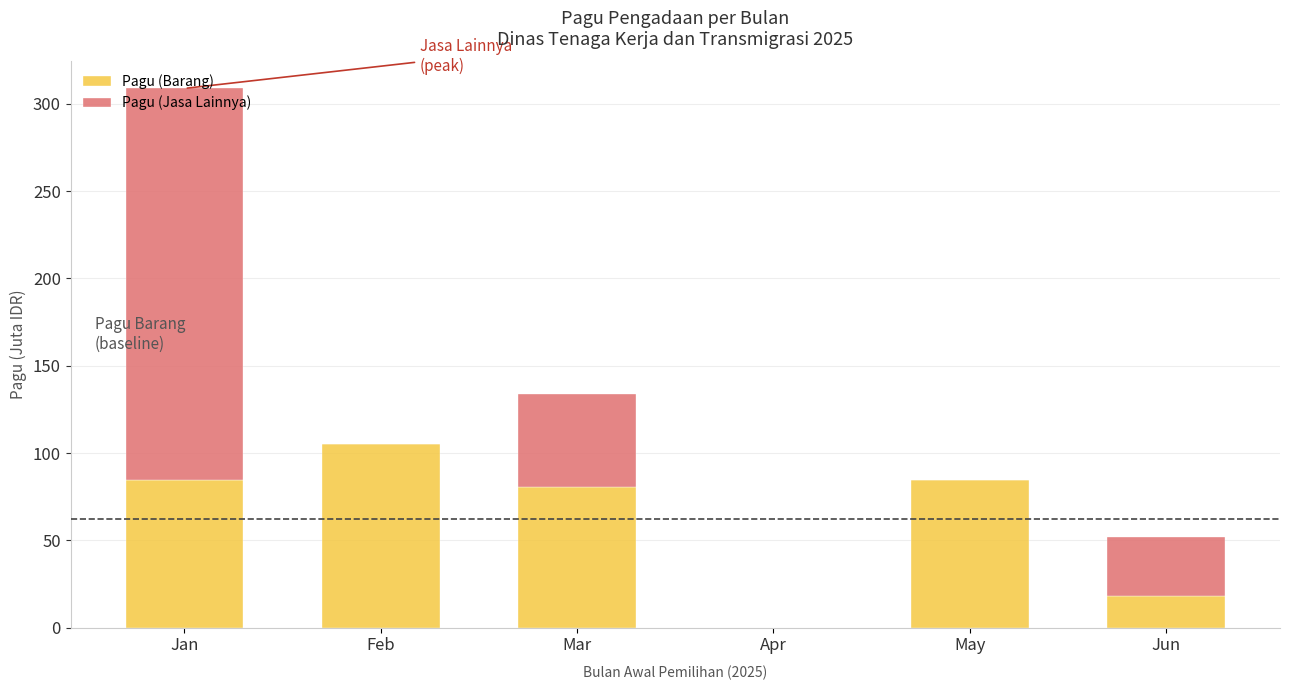

What is the highest value of the Pagu (Barang) series?

105.3